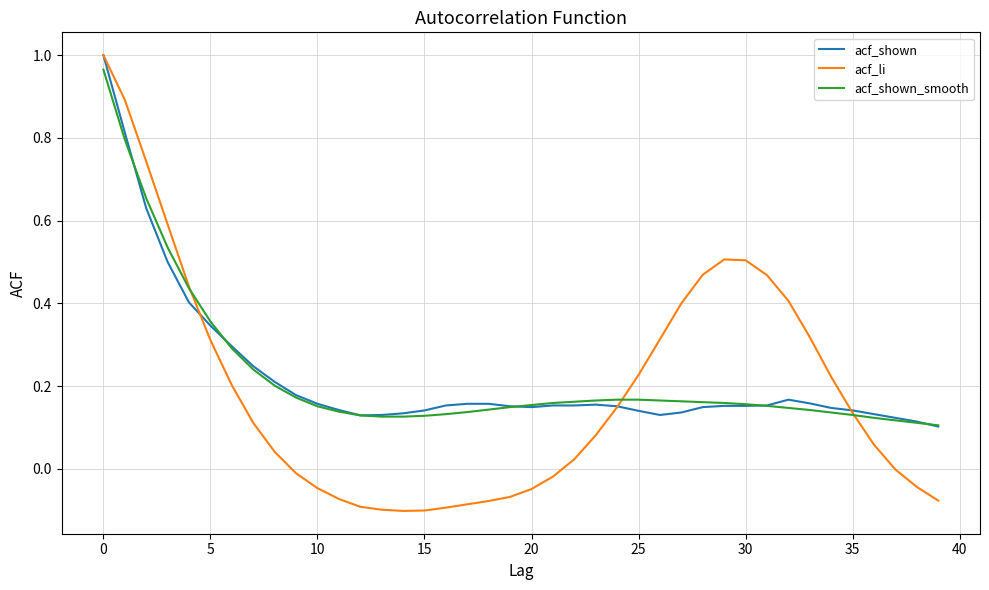

Which series has the largest range (max minus min)?

acf_li